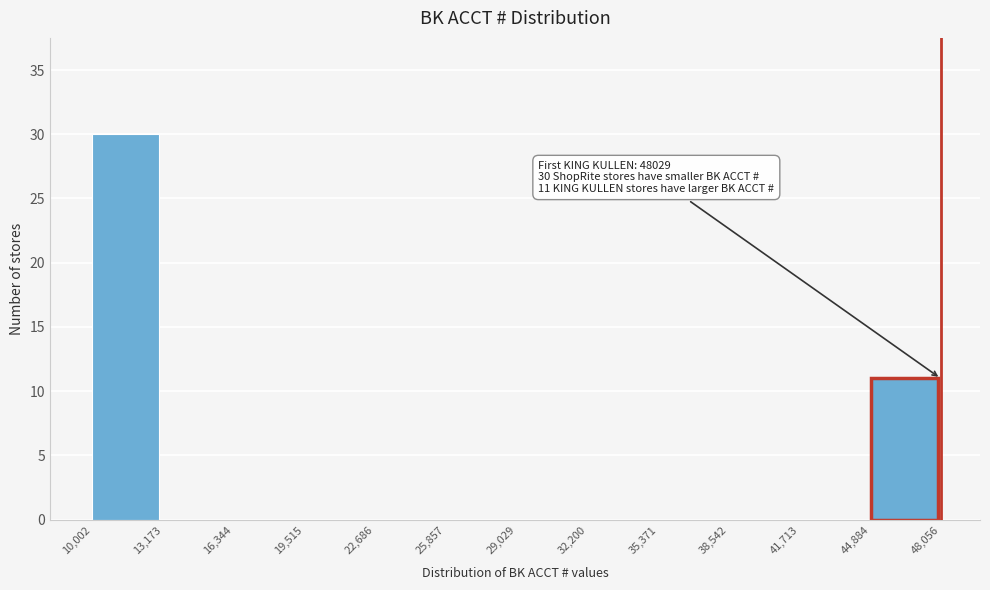

Which range on the x-axis has the tallest bar?

10,002 to 13,173